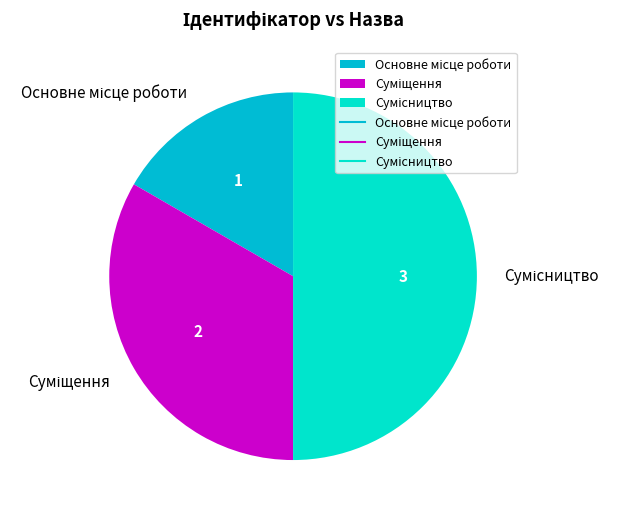

To the nearest percent, what is the combined percentage of Сумісництво and Суміщення?

83%